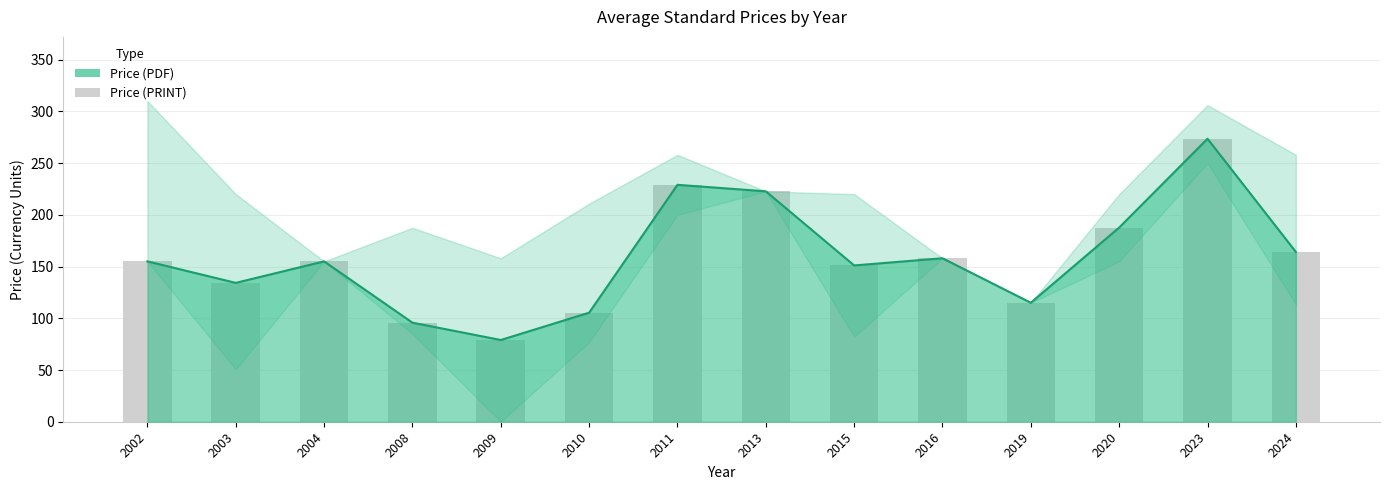

Reading left to right, list all the values displayed in this chart.

155.0	134.2	155.0	95.7	79.0	105.4	229.0	222.7	151.1	158.0	115.0	187.7	273.5	164.1